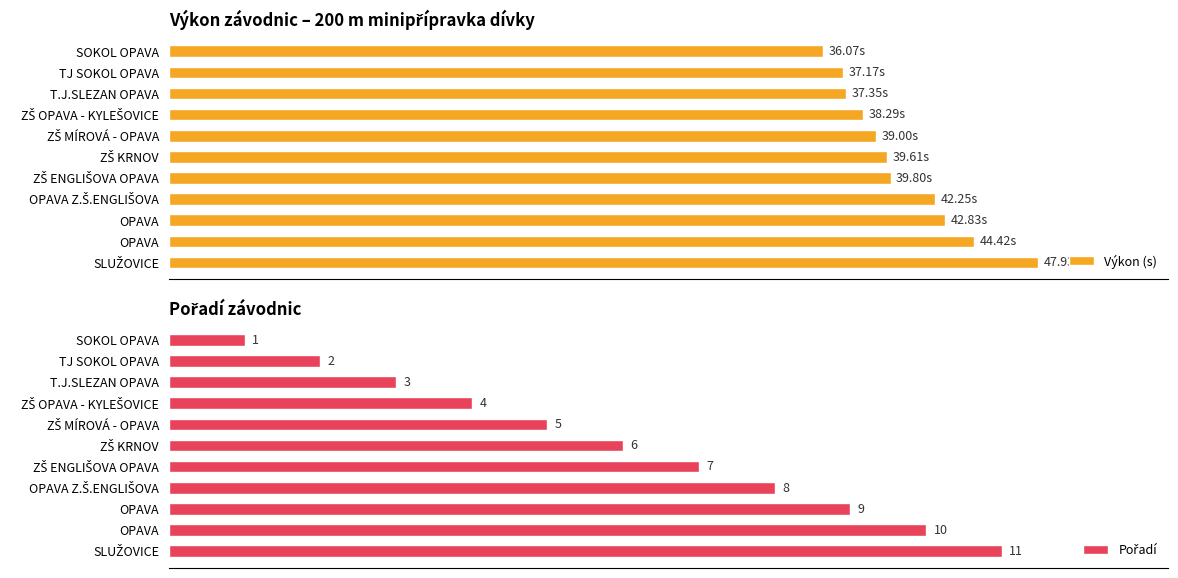

What is the highest value of the Pořadí series?

11.0